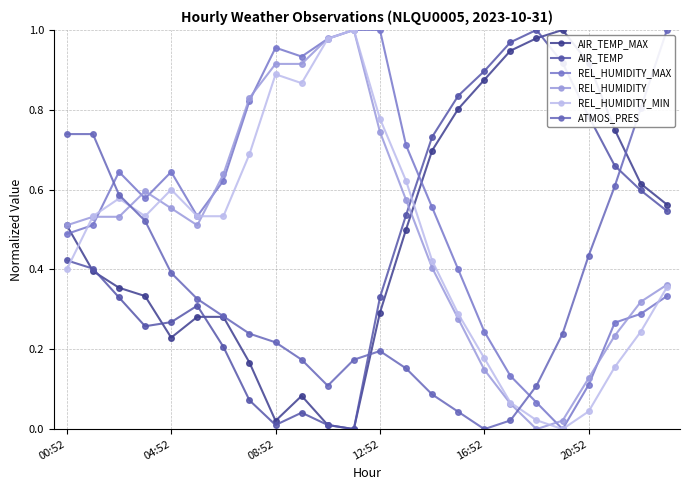

In REL_HUMIDITY, how many points are lower than both neighbors (excluding endpoints)?

2